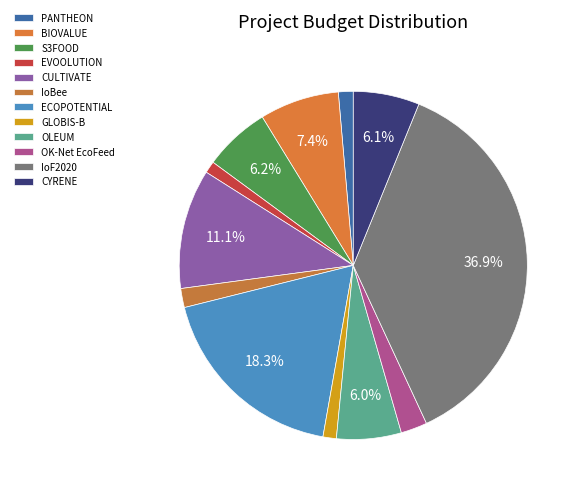

Count the number of slices in the pie.

12